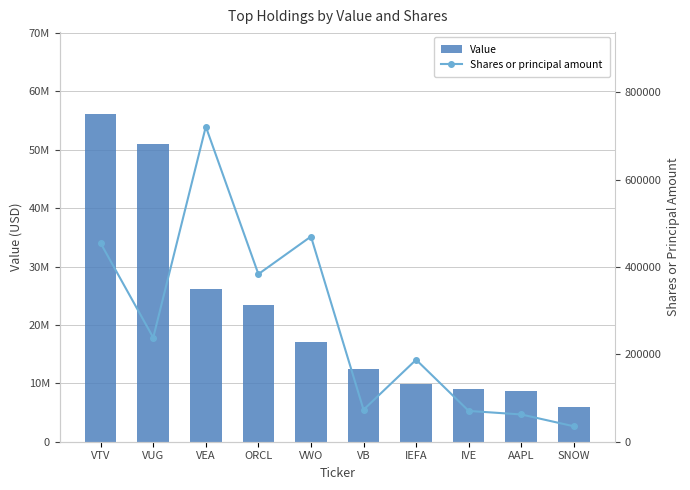

How many data points in Value are less than 17149000?

5